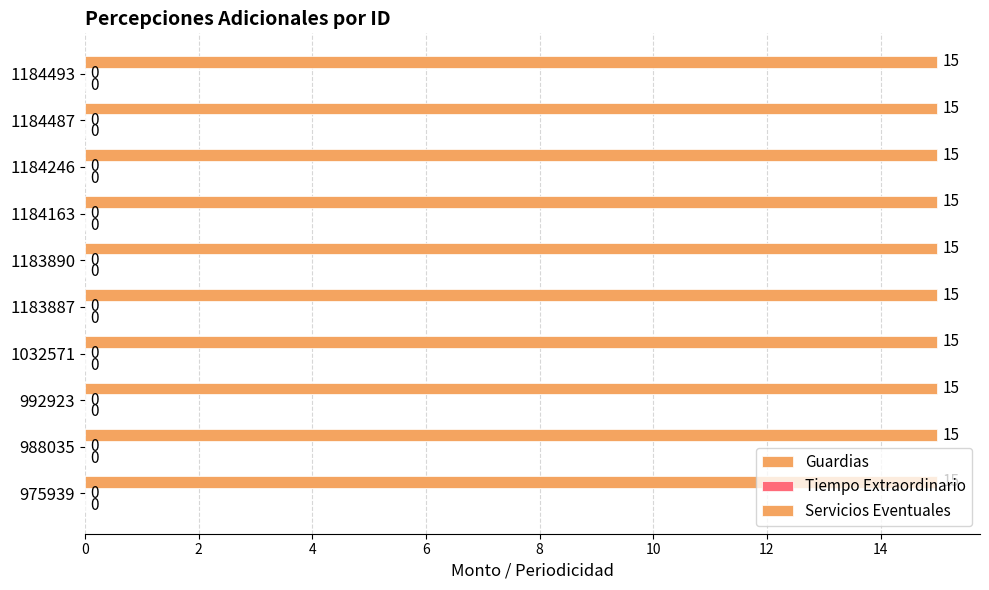

Does the chart contain stacked bars?

No